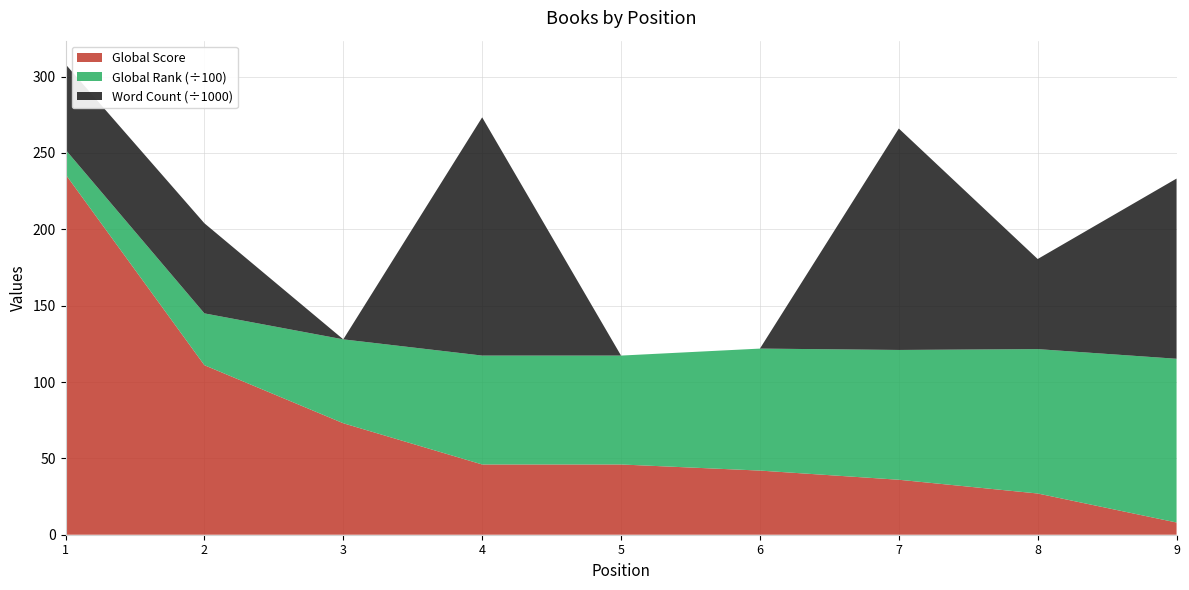

Reading left to right, extract all data points from this chart.

Global Score: 236	111	73	46	46	42	36	27	8
Global Rank: 1611	3394	5493	7131	7131	7988	8499	9454	10722
Word Count: 56000	59000	0	156000	0	0	145000	59000	118000